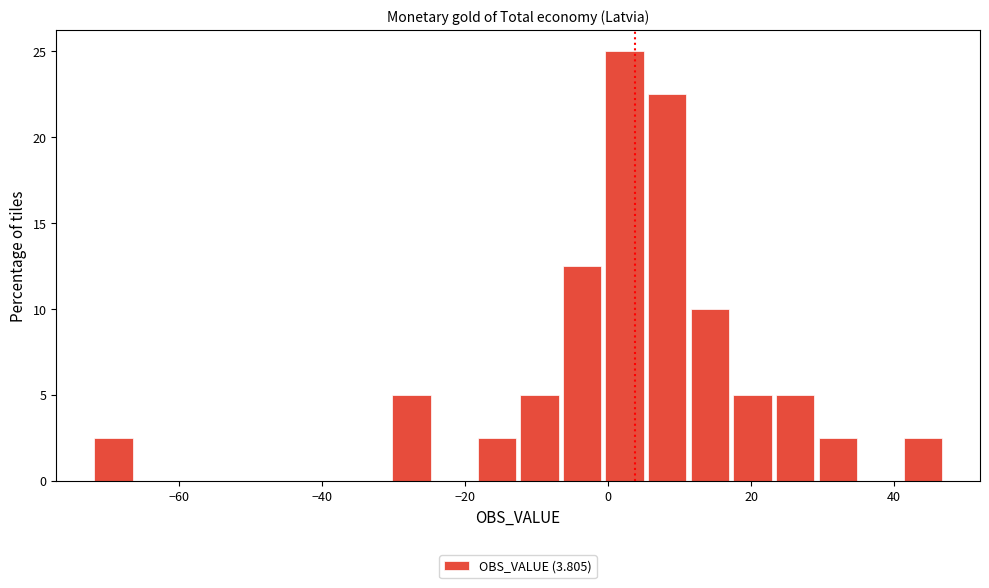

Around what value on the x-axis is the tallest bar? Give the approximate position of its centre, as read against the axis.

2